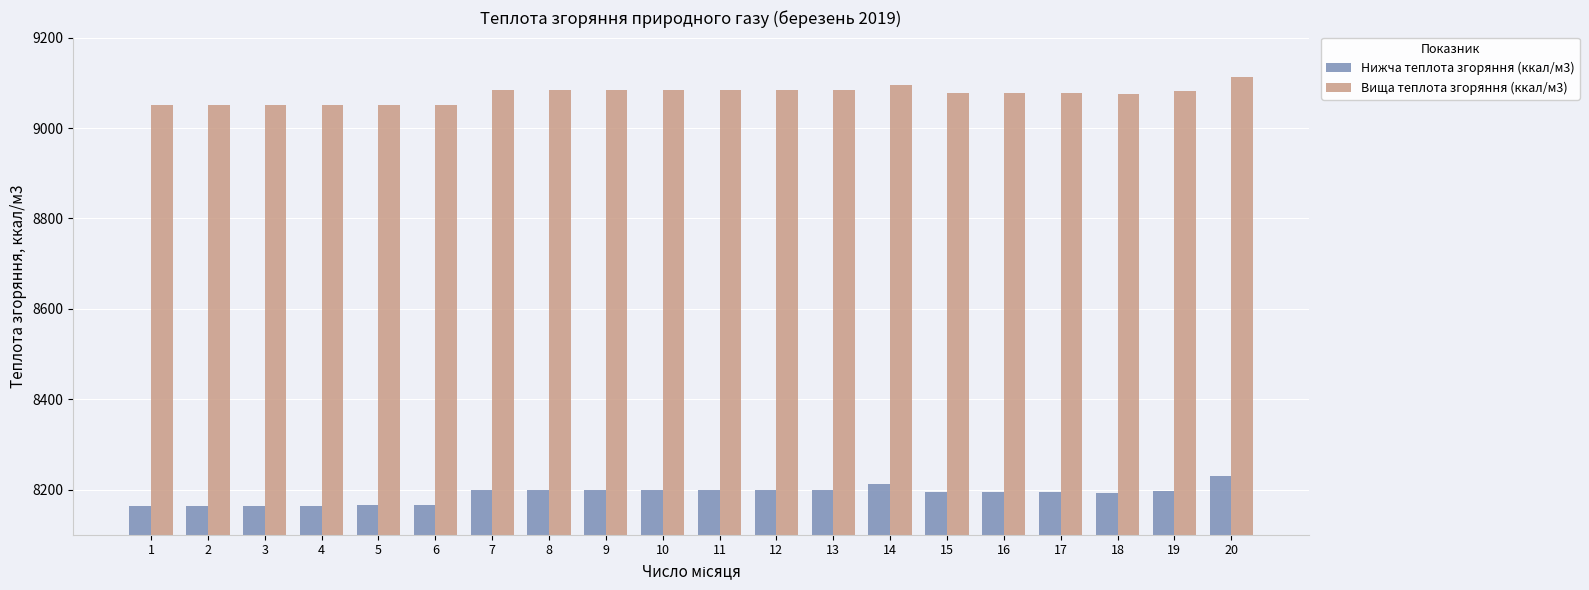

The Вища теплота згоряння (ккал/м3) series shows 13963.5 at 9. True or false?

False